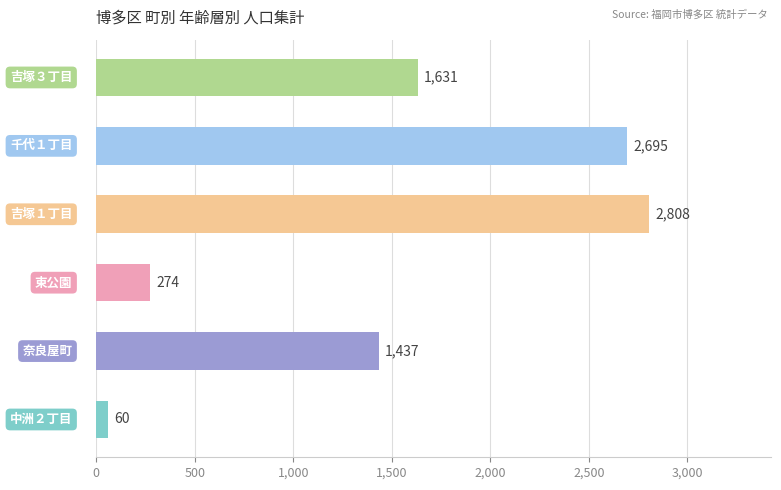

What is the average value?

1484